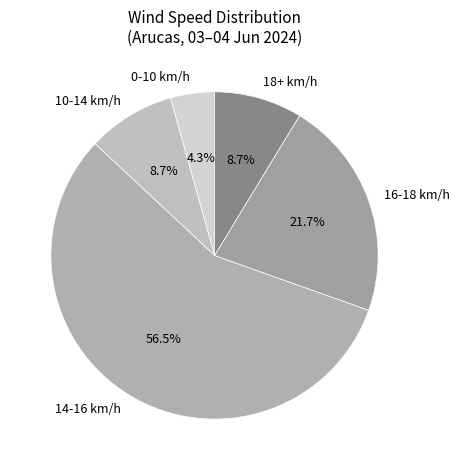

Does 14-16 km/h account for over 50% of the chart?

Yes